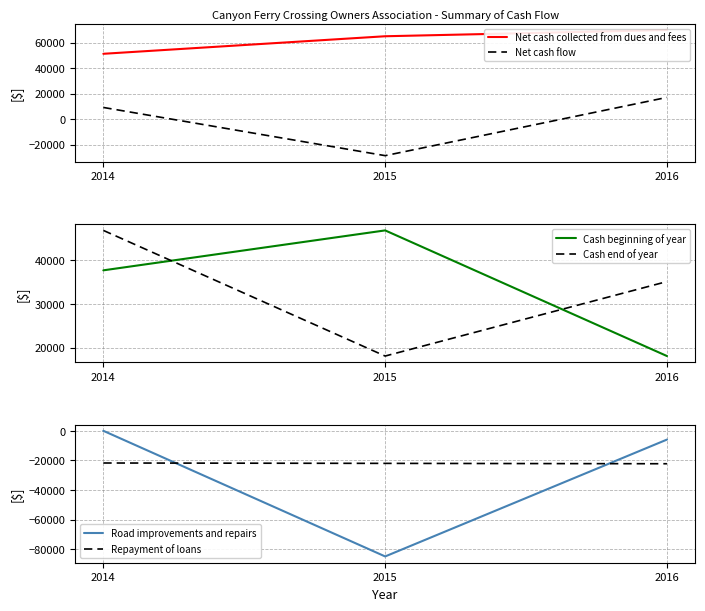

What is the spread (max minus min) of values at 2016?

92072